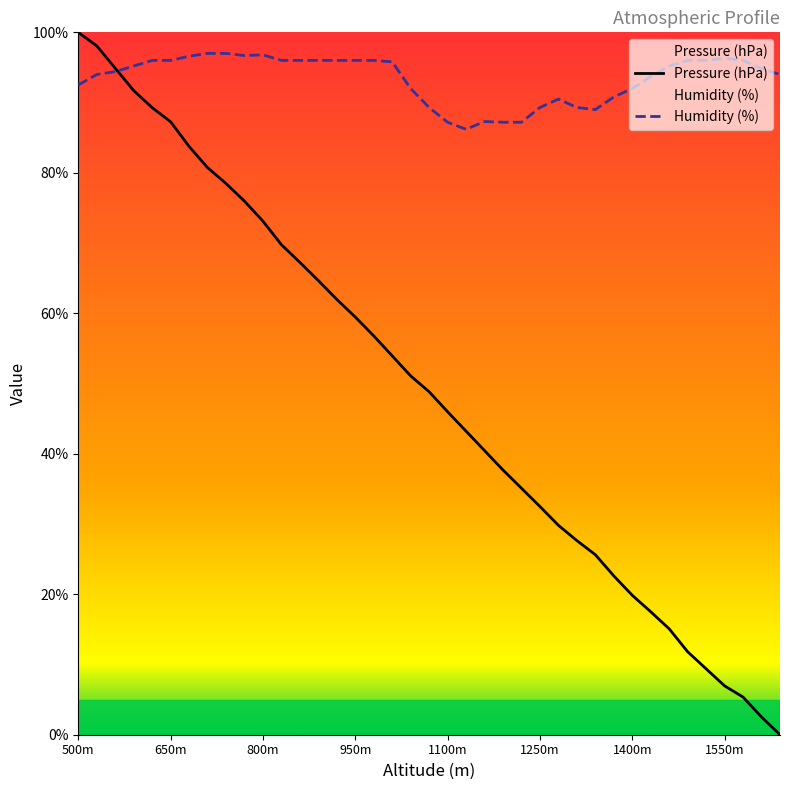

How many interior local peaks does the Humidity (%) series have?

4